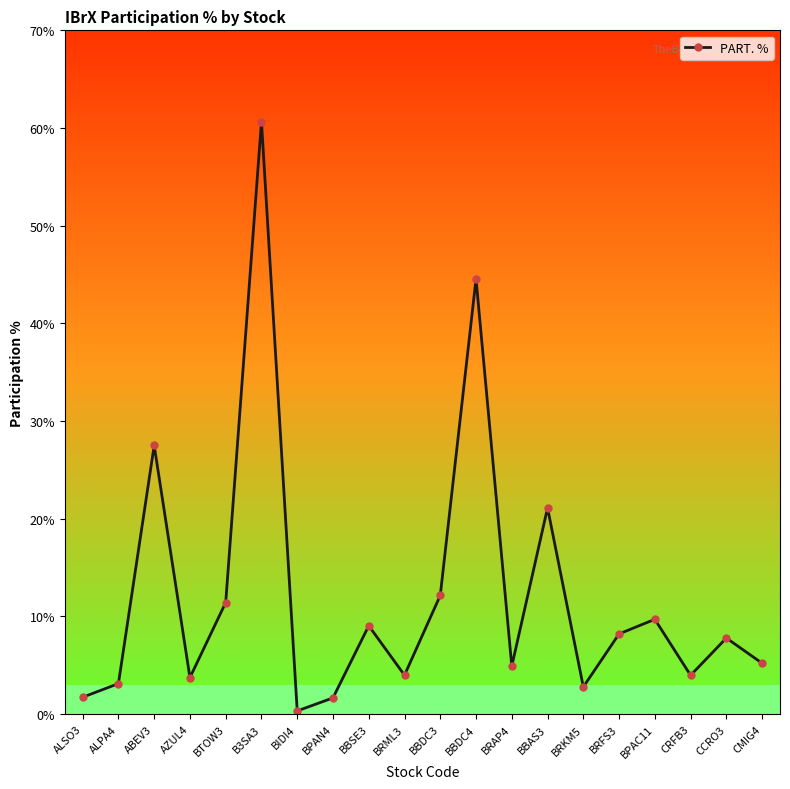

List the labels in order of value, largest first.

B3SA3, BBDC4, ABEV3, BBAS3, BBDC3, BTOW3, BPAC11, BBSE3, BRFS3, CCRO3, CMIG4, BRAP4, BRML3, CRFB3, AZUL4, ALPA4, BRKM5, ALSO3, BPAN4, BIDI4